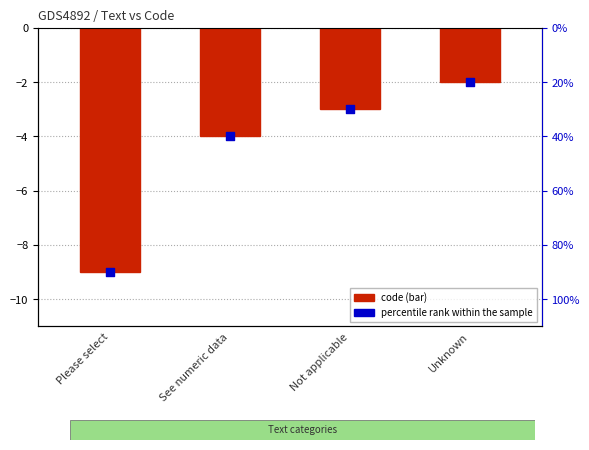

Which series has the largest total across all categories?

Code